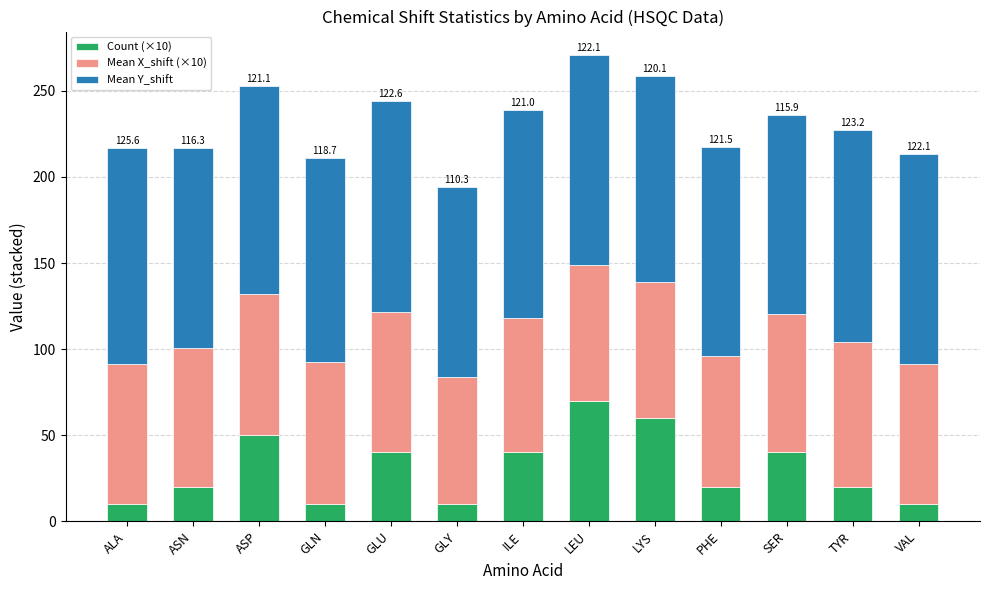

What is the sum of all Count (×10) values?

400.0